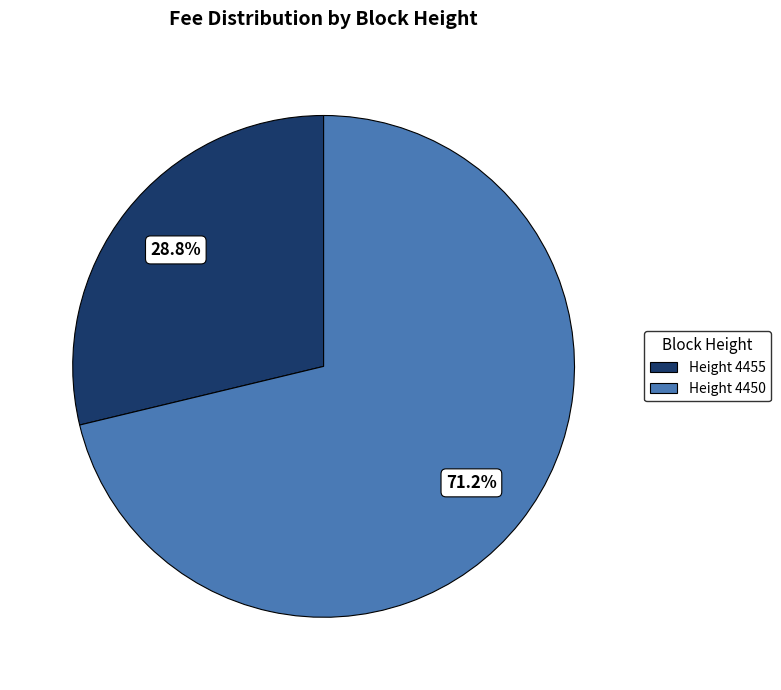

To the nearest percent, what is the difference between the largest and smallest slice percentages?

42%